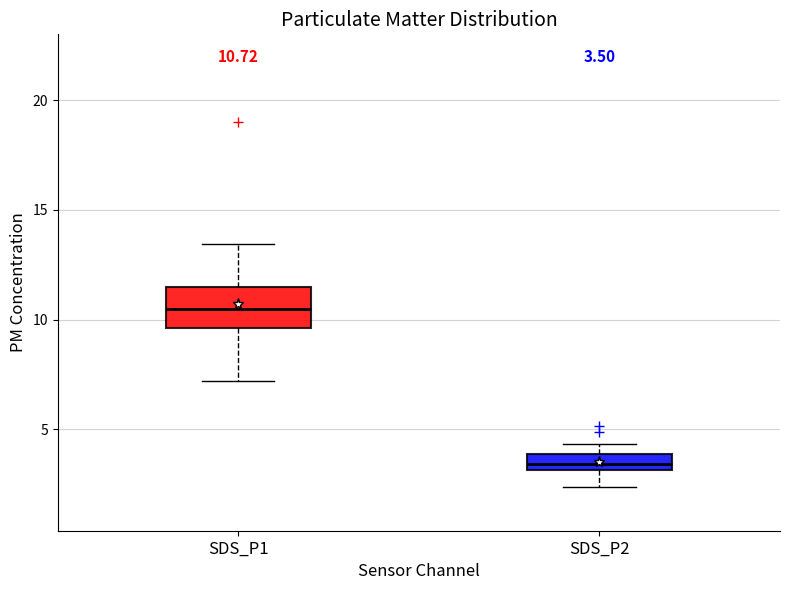

Comparing the boxes themselves (not the whiskers), which one is the tallest?

SDS_P1